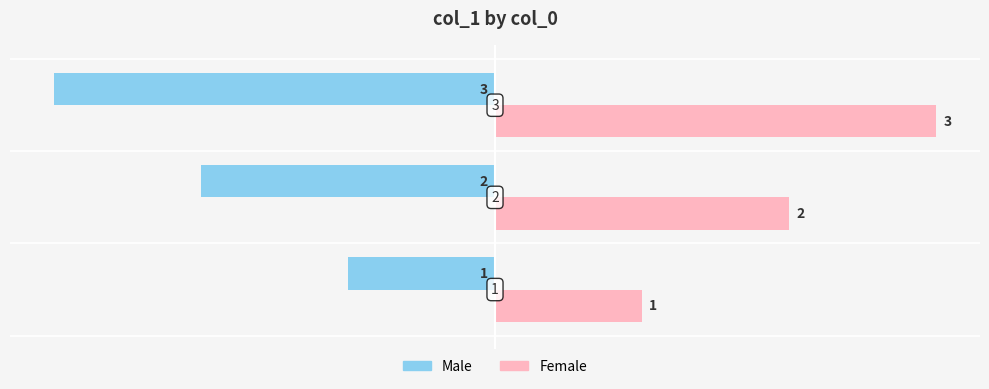

What are all the series names shown in the legend?

Male, Female